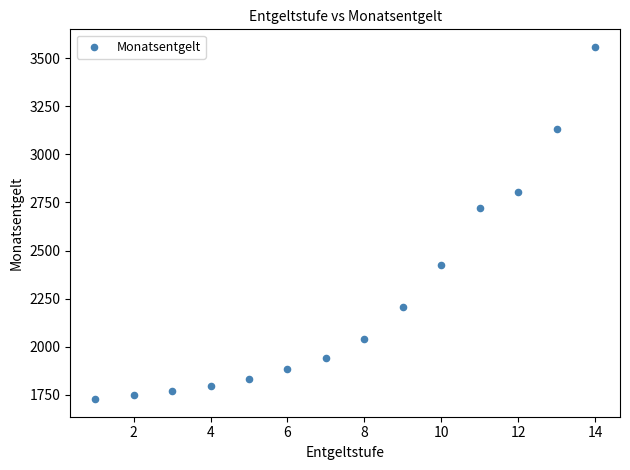

What is the range of Y values (max minus min)?

1830